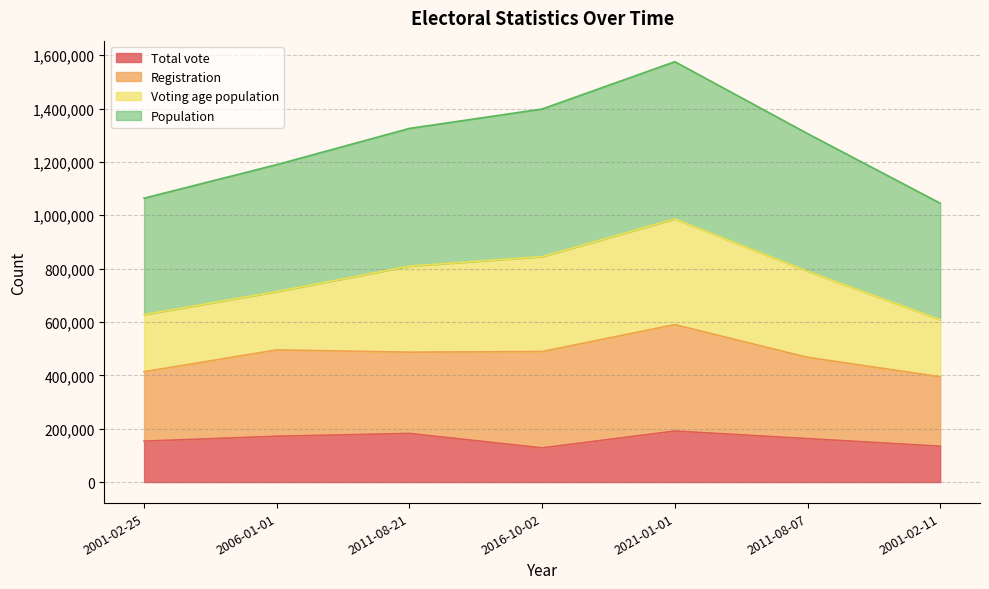

What is the value of the Population point at the 2nd from the left?

1189952